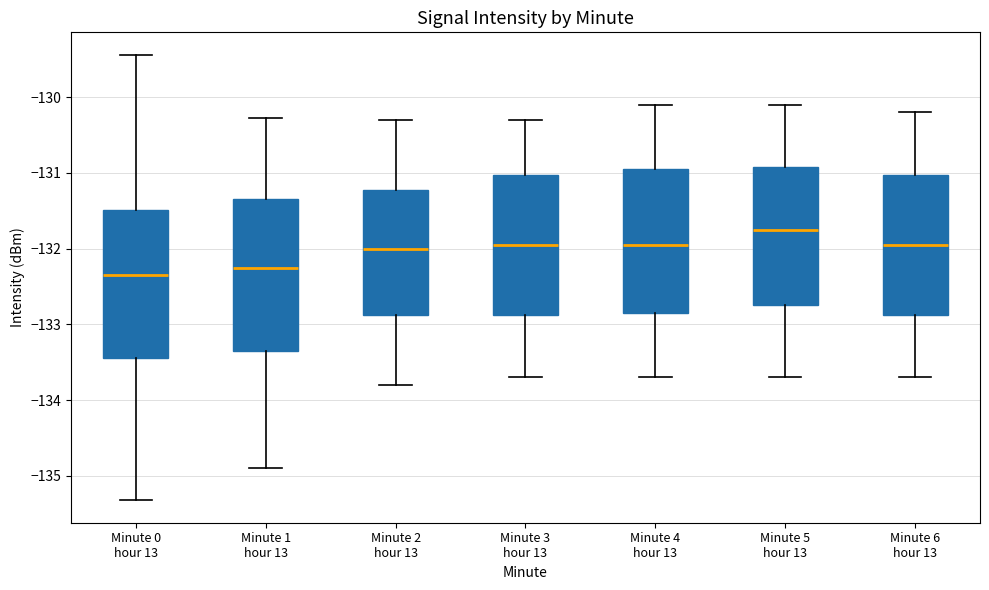

Reading left to right, transcribe this box plot: for each box, give where its median line is, the range the box spans, and where its two whiskers end, as read against the y-axis. The values are not printed on the chart, so give them approximately, as read against the axis.

Minute 0 hour 13: median -132.3, box -133.4 to -131.5, whiskers -135.3 to -129.4
Minute 1 hour 13: median -132.2, box -133.4 to -131.3, whiskers -134.9 to -130.3
Minute 2 hour 13: median -132.0, box -132.9 to -131.2, whiskers -133.8 to -130.3
Minute 3 hour 13: median -131.9, box -132.9 to -131.0, whiskers -133.7 to -130.3
Minute 4 hour 13: median -131.9, box -132.8 to -130.9, whiskers -133.7 to -130.1
Minute 5 hour 13: median -131.7, box -132.7 to -130.9, whiskers -133.7 to -130.1
Minute 6 hour 13: median -131.9, box -132.9 to -131.0, whiskers -133.7 to -130.2